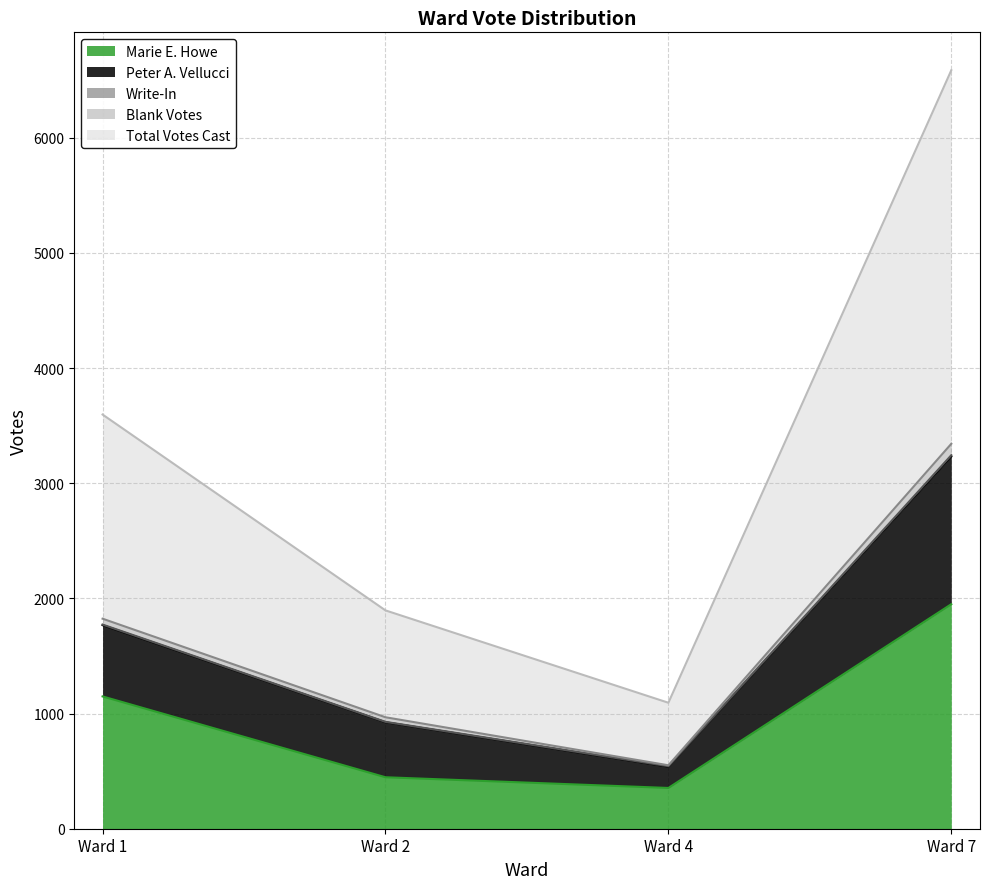

Is the value of Peter A. Vellucci at Ward 7 greater than the value of Marie E. Howe at Ward 1?

Yes